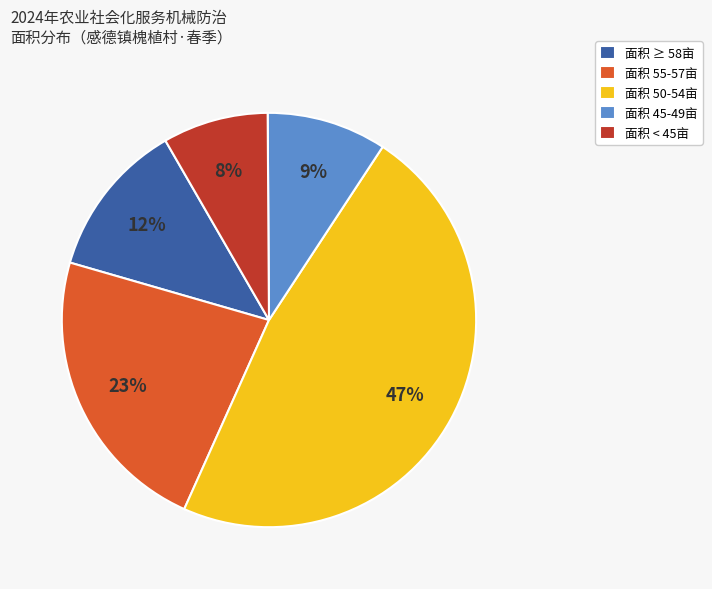

To the nearest percent, what is the average slice percentage?

20%